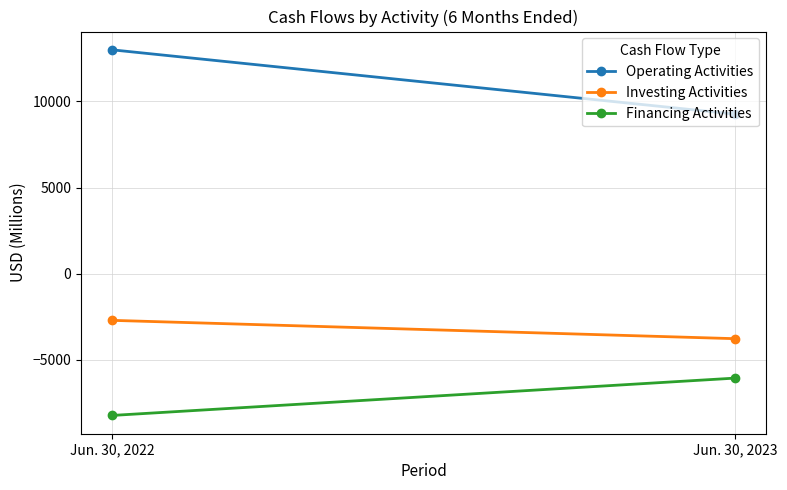

True or false: Investing Activities has a value of -2276 at Jun. 30, 2023.

False